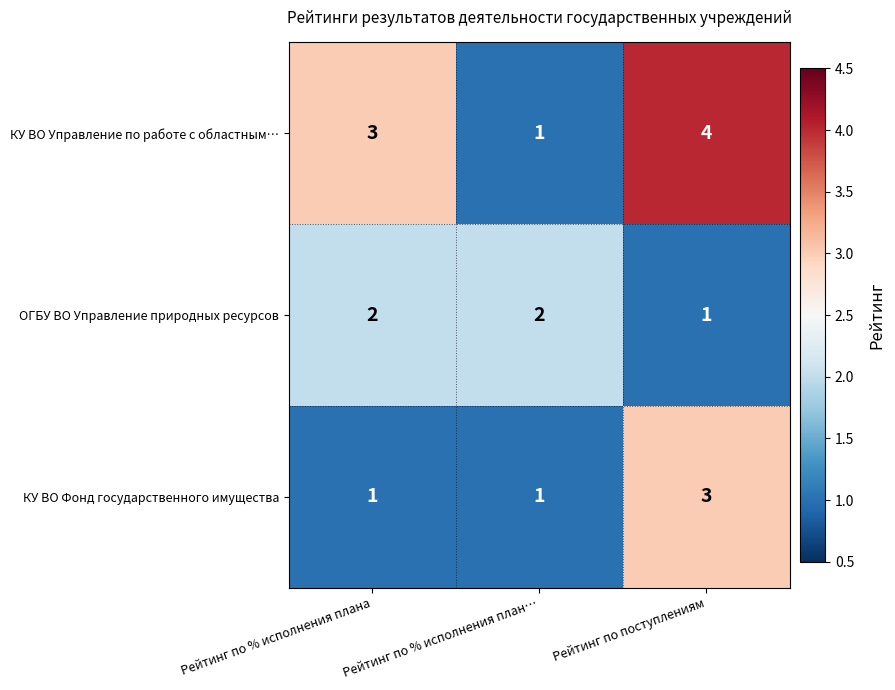

Which series has the widest spread of values?

КУ ВО Управление по работе с областным…